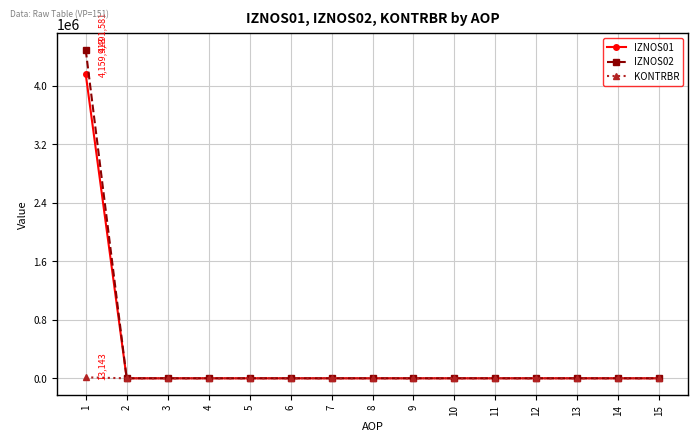

How many lines are shown in the chart?

3